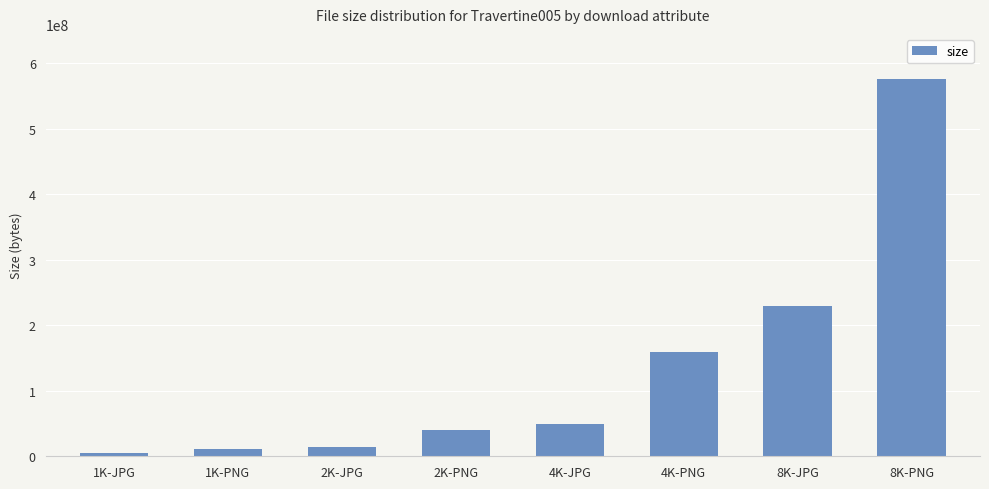

What is the difference between the values at 1K-JPG and 8K-JPG?

224905284